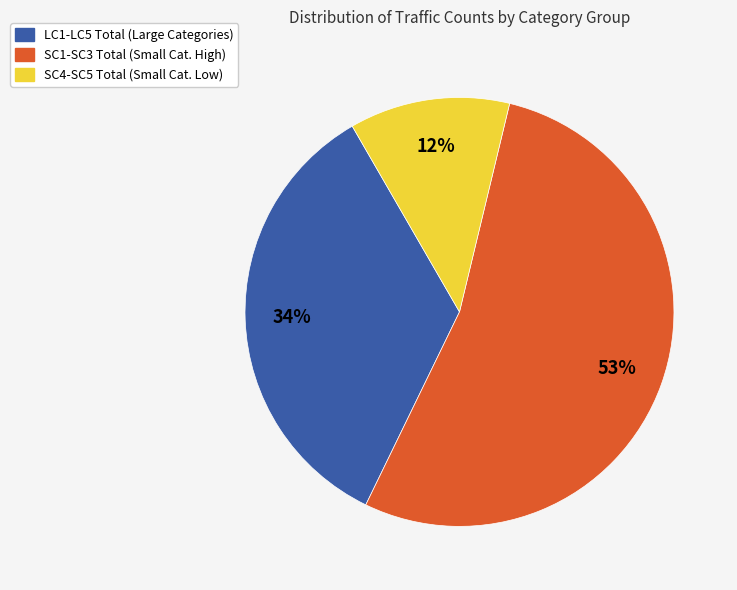

Does any single category account for the majority?

Yes